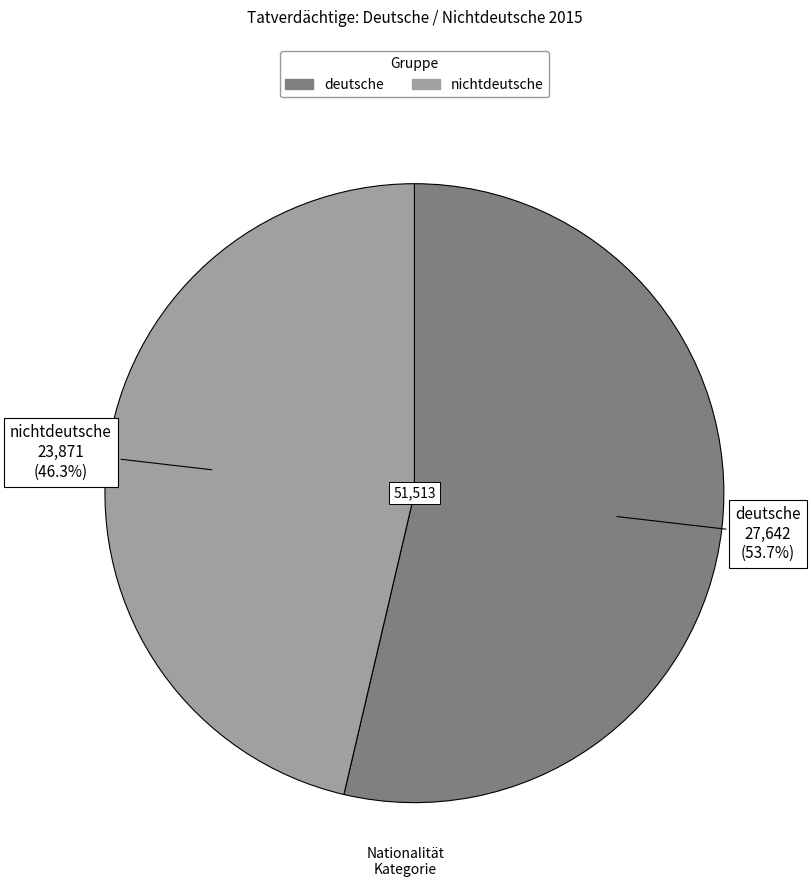

Approximately how many times larger is the value at nichtdeutsche compared to deutsche?

0.9